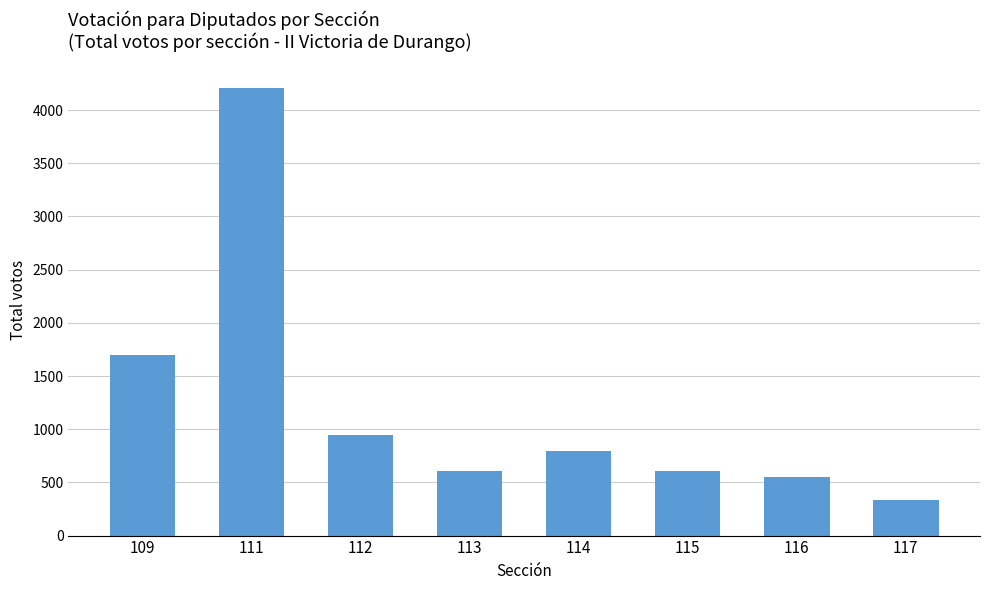

What is the difference between the maximum and minimum values?

3873